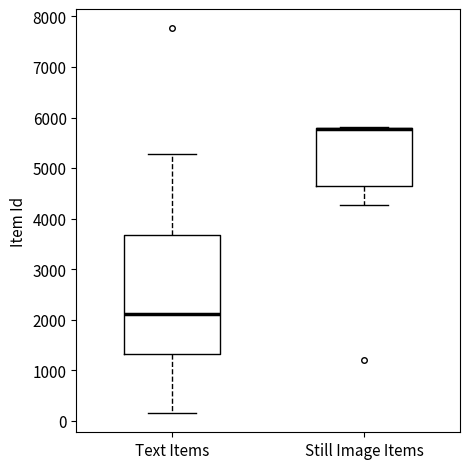

Reading left to right, transcribe this box plot: for each box, give where its median line is, the range the box spans, and where its two whiskers end, as read against the y-axis. The values are not printed on the chart, so give them approximately, as read against the axis.

Text Items: median 2100, box 1300 to 3700, whiskers 200 to 5300
Still Image Items: median 5800 (drawn on the box's upper edge), box 4600 to 5800, whiskers 4300 to 5800 (just above the box's upper edge)